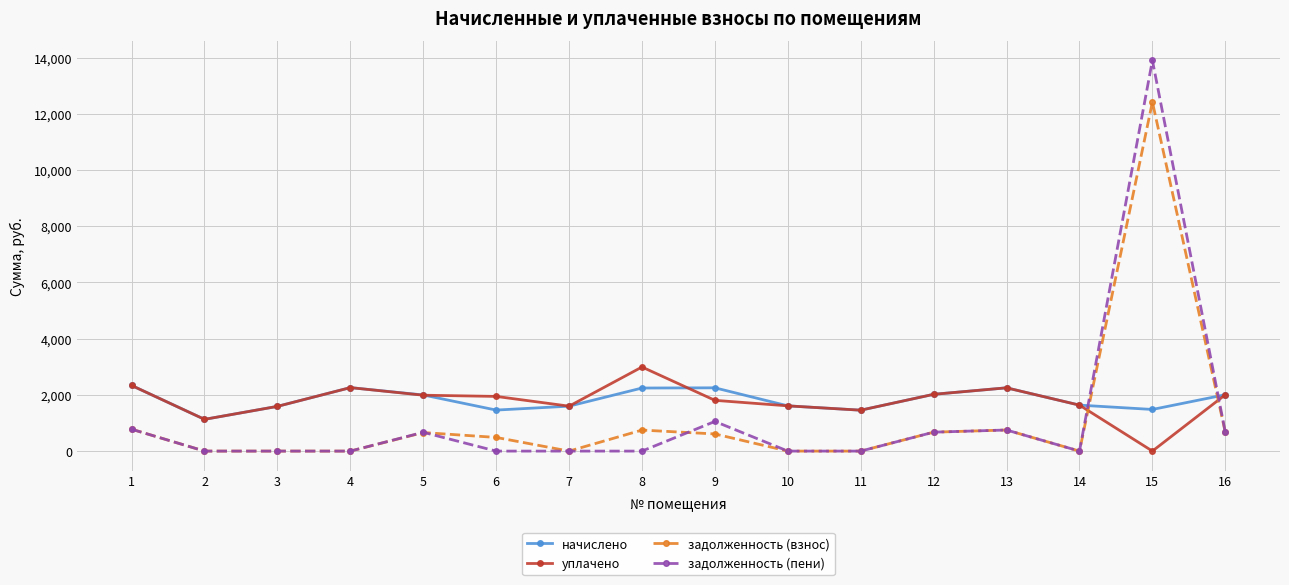

True or false: задолженность (взнос) and уплачено cross at least once.

True